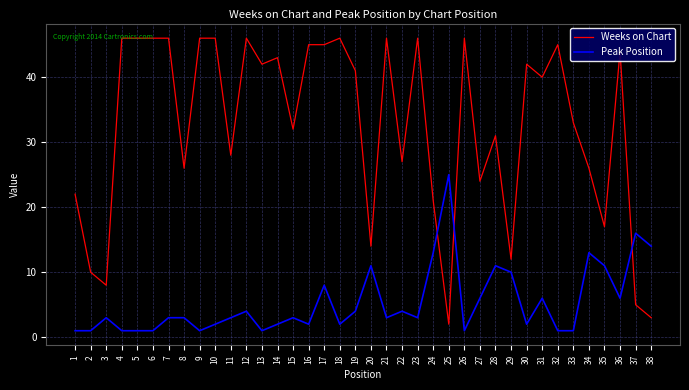

Which series changed the most between 7 and 8?

Weeks on Chart